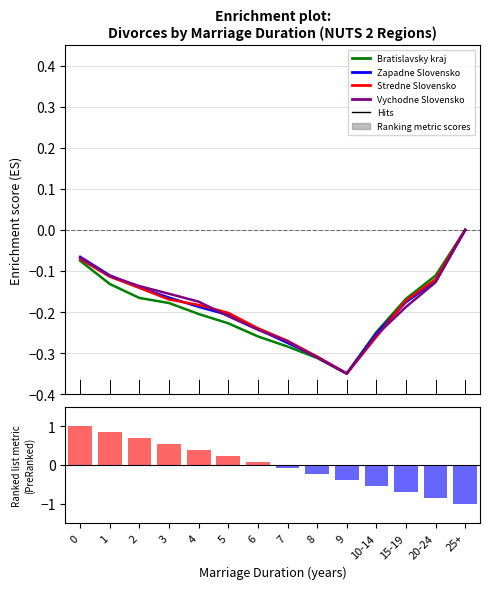

What is the label of the 7th bar from the left?

6